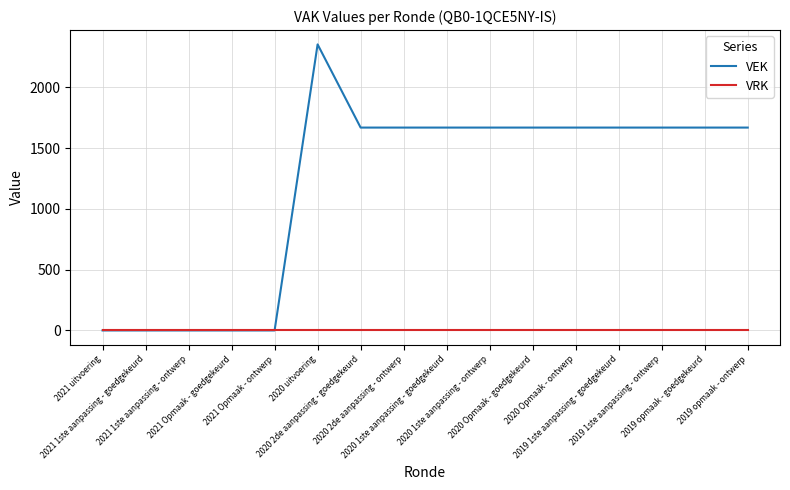

What is the greatest value displayed?

2352